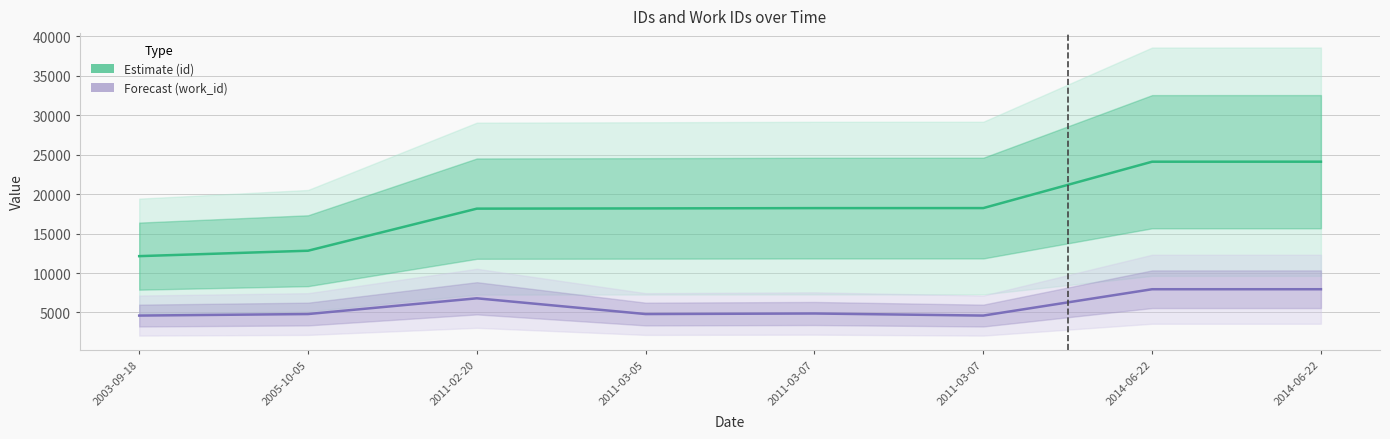

Reading left to right, transcribe all the data shown in this chart.

Estimate (id): 12137	12822	18152	18182	18219	18223	24097	24099
Forecast (work_id): 4610	4803	6797	4803	4873	4610	7946	7946